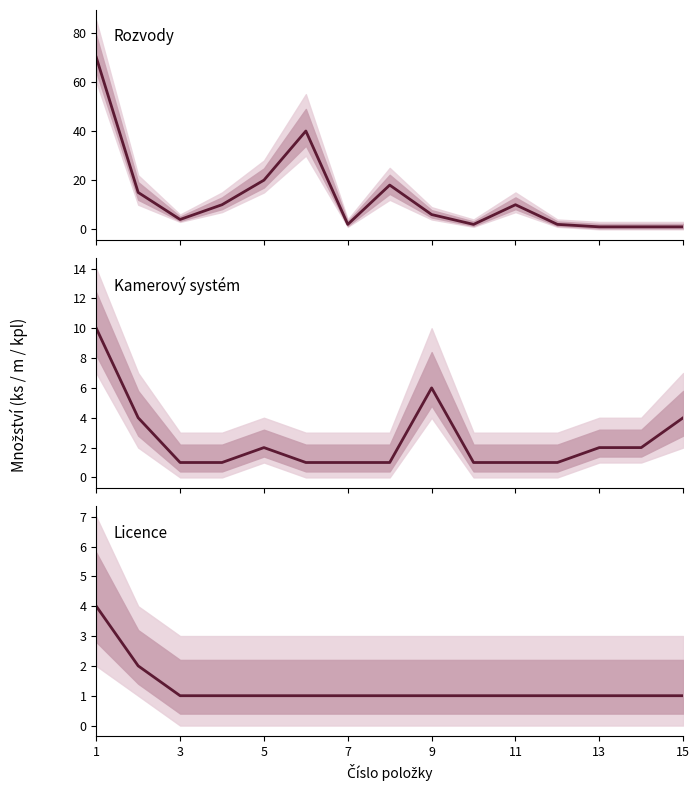

Which series has the widest spread of values?

Rozvody